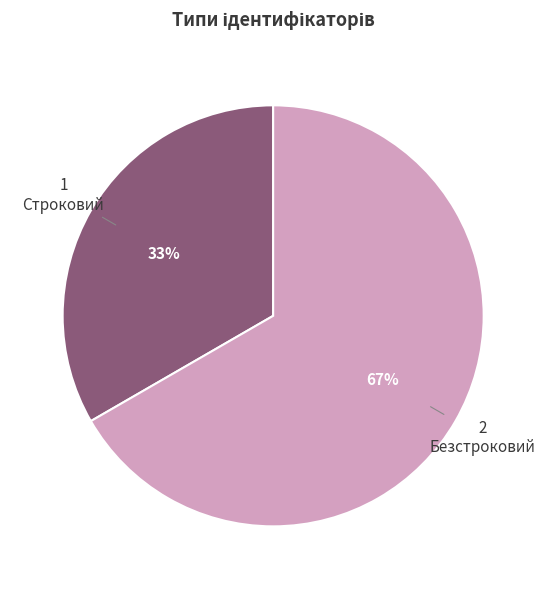

What is the smallest slice in the pie chart?

Строковий